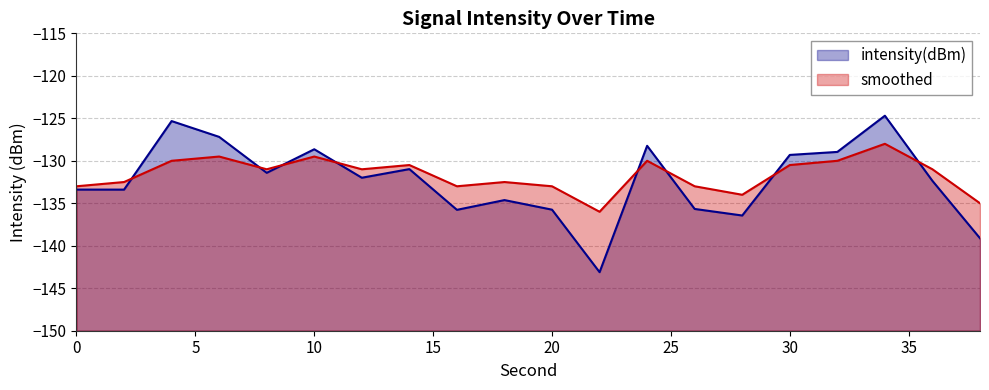

Reading right to left, transcribe all the data shown in this chart.

intensity(dBm): -139.1	-132.4	-124.7	-129.0	-129.3	-136.4	-135.7	-128.2	-143.1	-135.8	-134.6	-135.8	-131.0	-132.0	-128.6	-131.4	-127.2	-125.3	-133.4	-133.4
smoothed: -135.0	-131.0	-128.0	-130.0	-130.5	-134.0	-133.0	-130.0	-136.0	-133.0	-132.5	-133.0	-130.5	-131.0	-129.5	-131.0	-129.5	-130.0	-132.5	-133.0